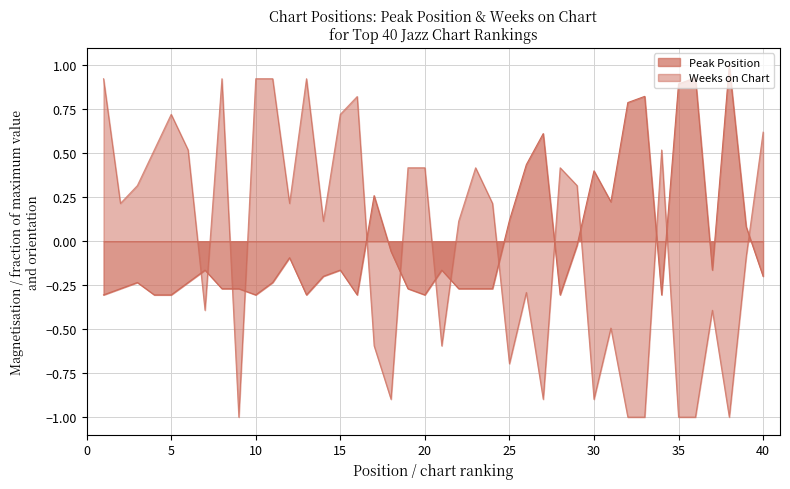

True or false: Peak Position has a value of 0.8 at 32.

True